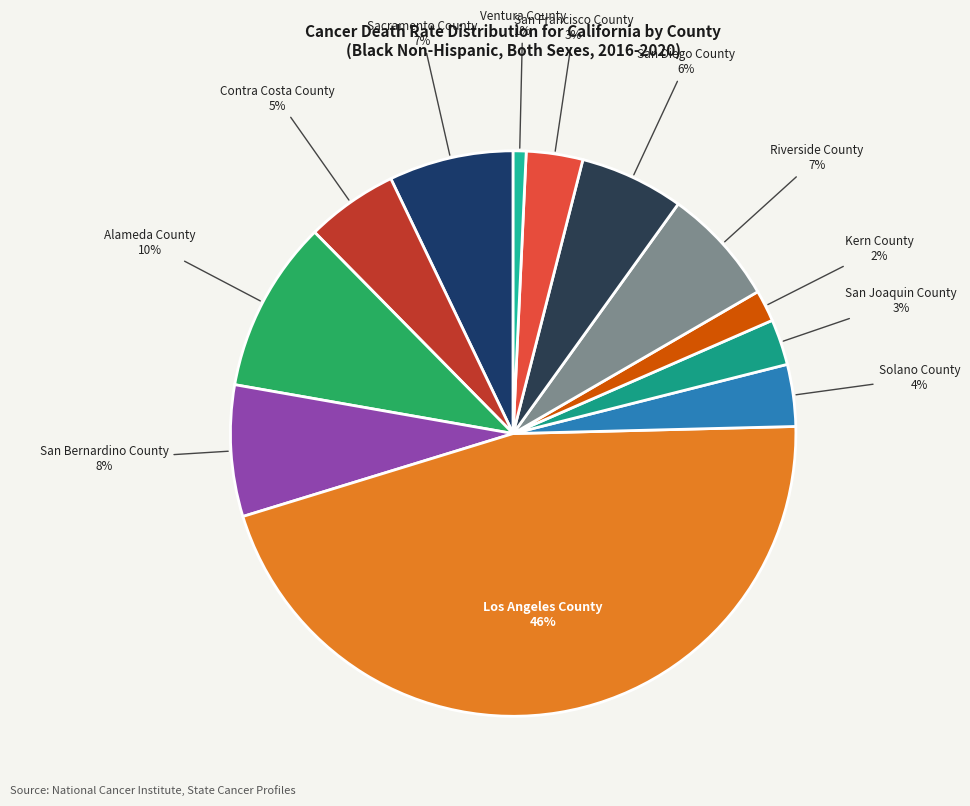

Do Kern County and Contra Costa County together represent more than half of the pie?

No